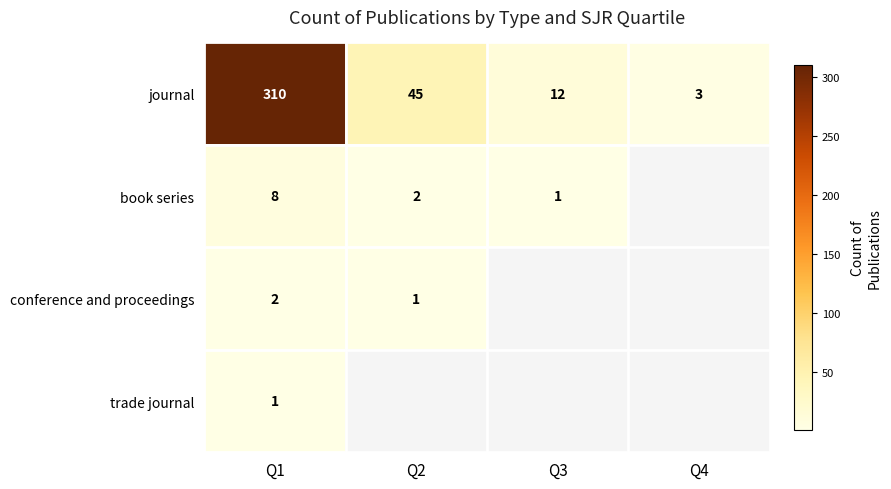

What is the difference between the second highest and second lowest values in the journal series?

33